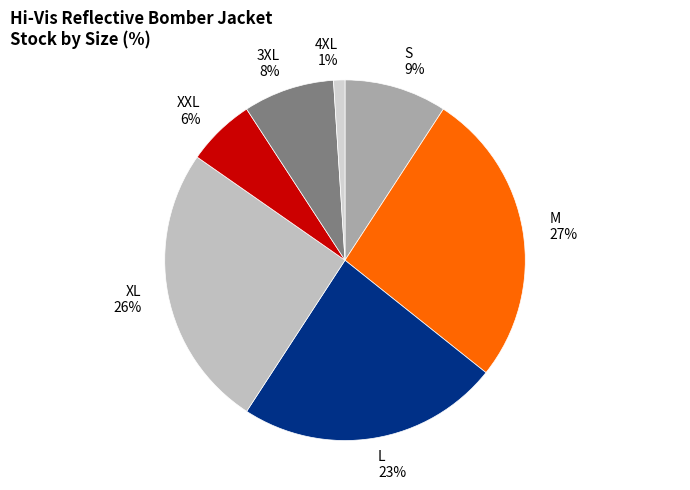

How many segments does this pie chart have?

7